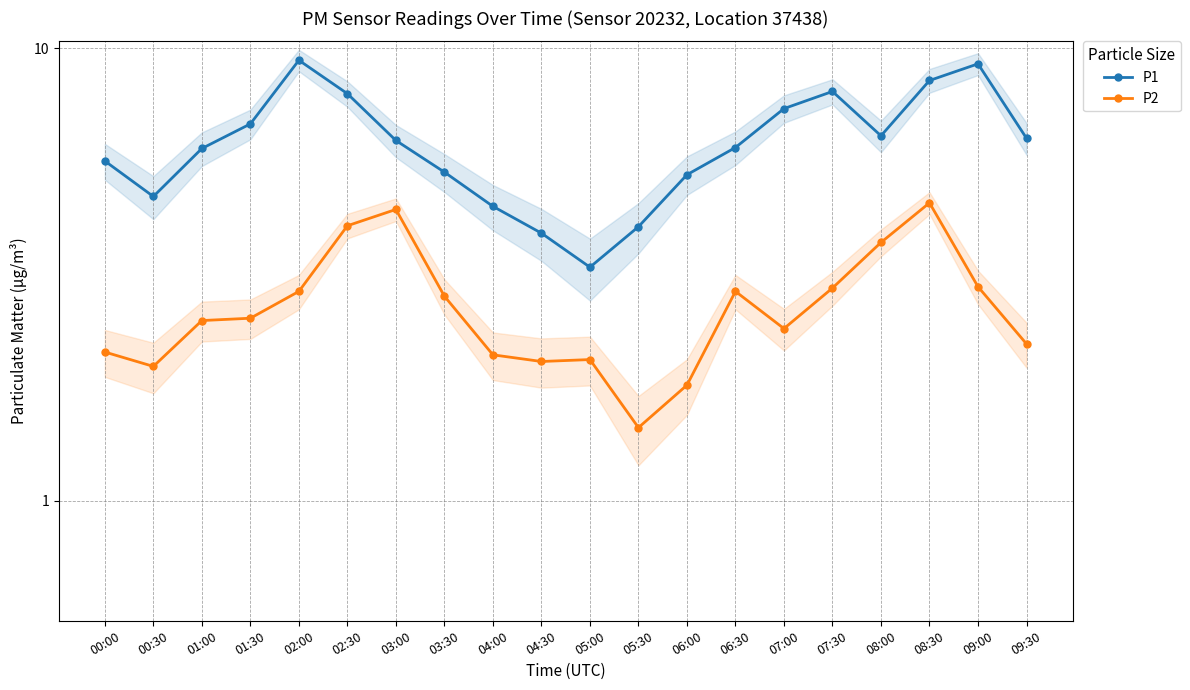

What are all the series names shown in the legend?

P1, P2